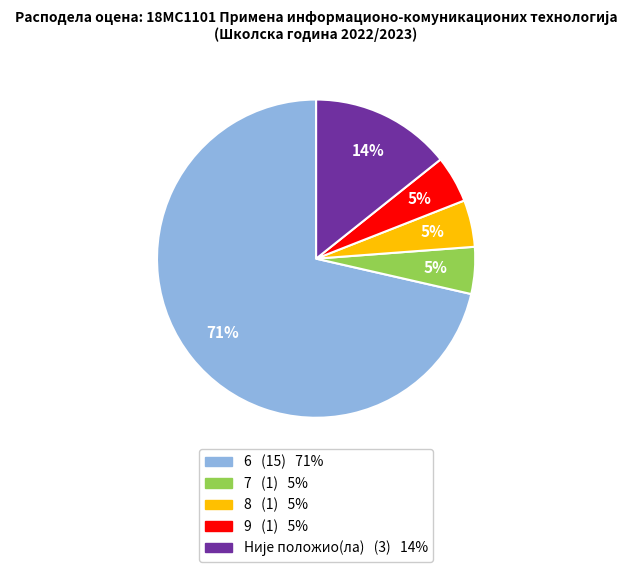

The 6 slice represents 71% of the pie. True or false?

True